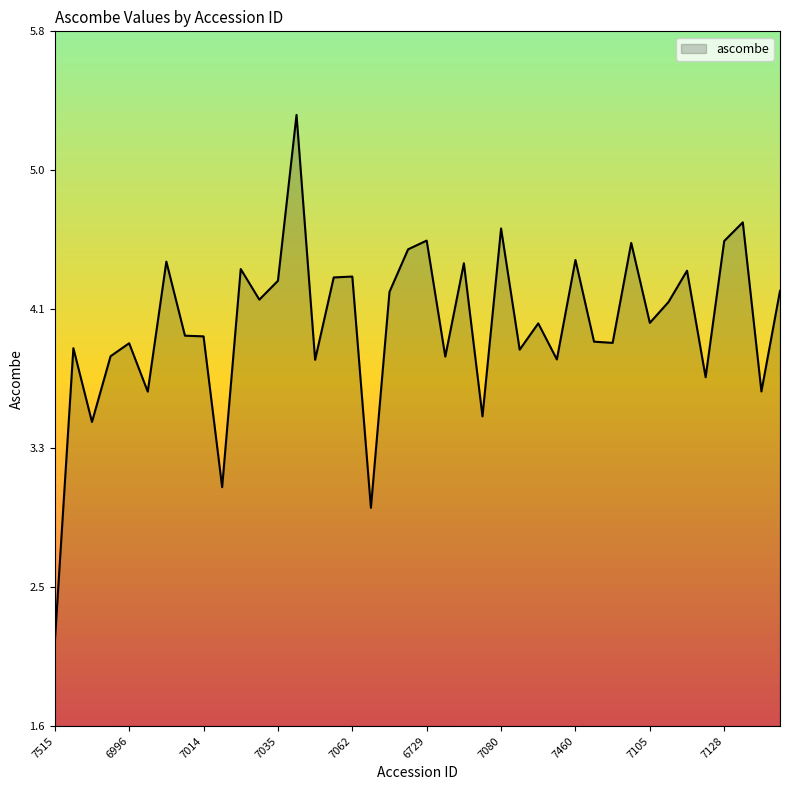

At which category does the data reach its first local peak?

7000